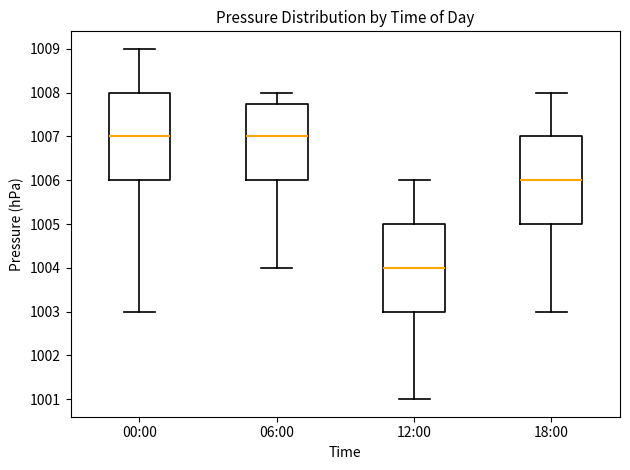

Where is the upper edge of the box for 12:00 on the y-axis? The values are not printed on the chart, so give them approximately, as read against the axis.

1005.0